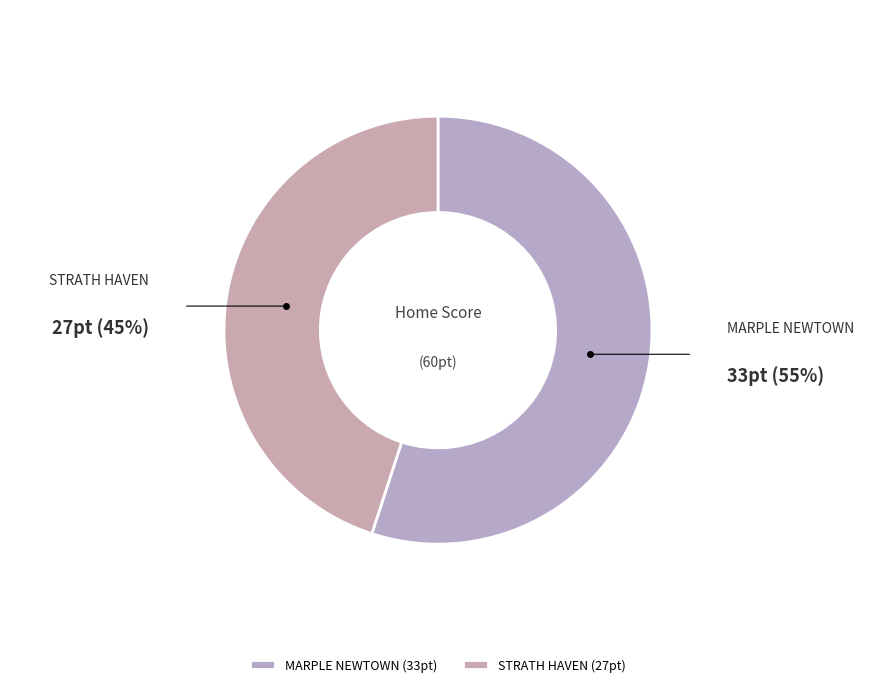

Which has a higher value, MARPLE NEWTOWN or STRATH HAVEN?

MARPLE NEWTOWN